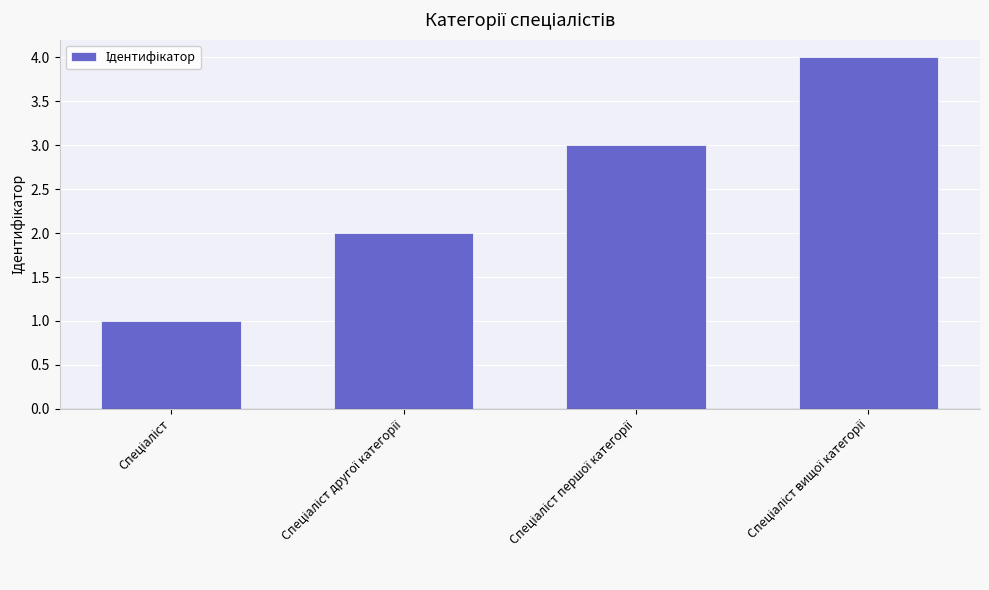

What is the sum of all values?

10